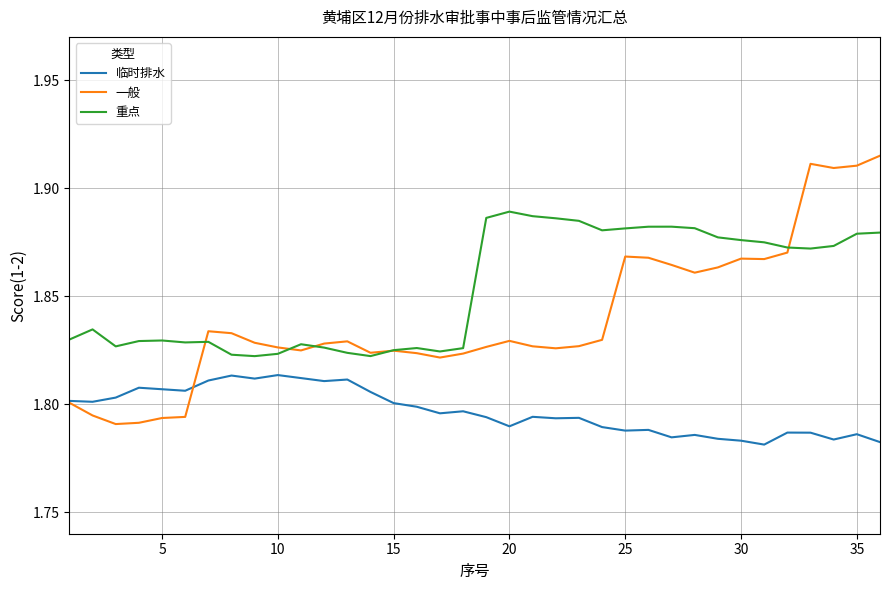

At how many categories does at least one series exceed 1?

36